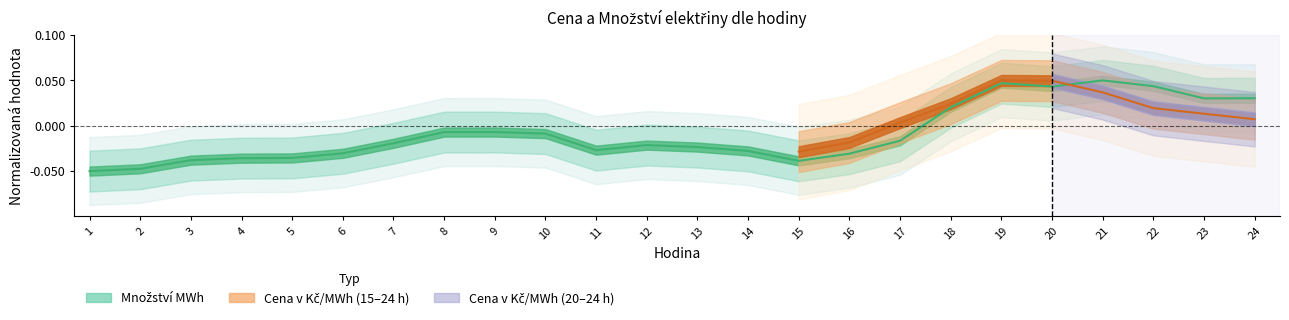

Reading left to right, what are all the values shown in this chart?

1=-0.1	2=-0.0	3=-0.0	4=-0.0	5=-0.0	6=-0.0	7=-0.0	8=-0.0	9=-0.0	10=-0.0	11=-0.0	12=-0.0	13=-0.0	14=-0.0	15=-0.0	16=-0.0	17=-0.0	18=0.0	19=0.0	20=0.0	21=0.1	22=0.0	23=0.0	24=0.0